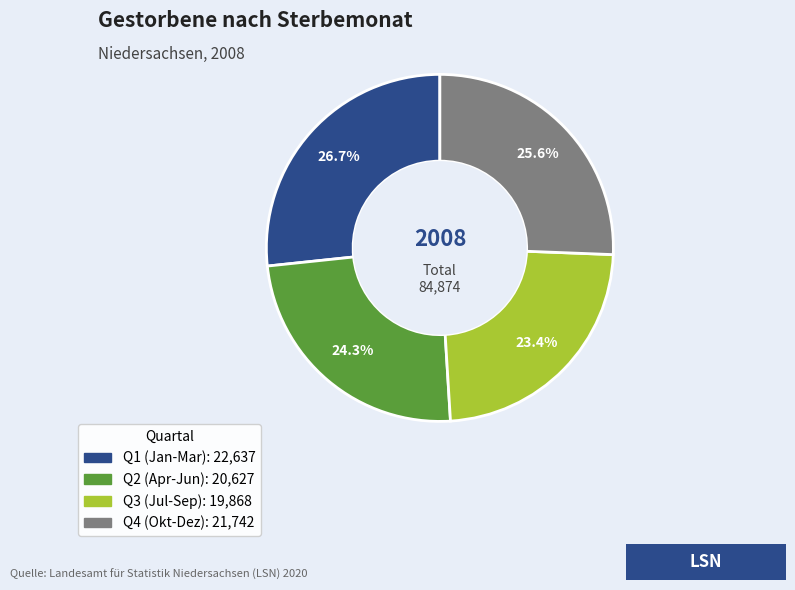

Is there a majority slice in this chart?

No